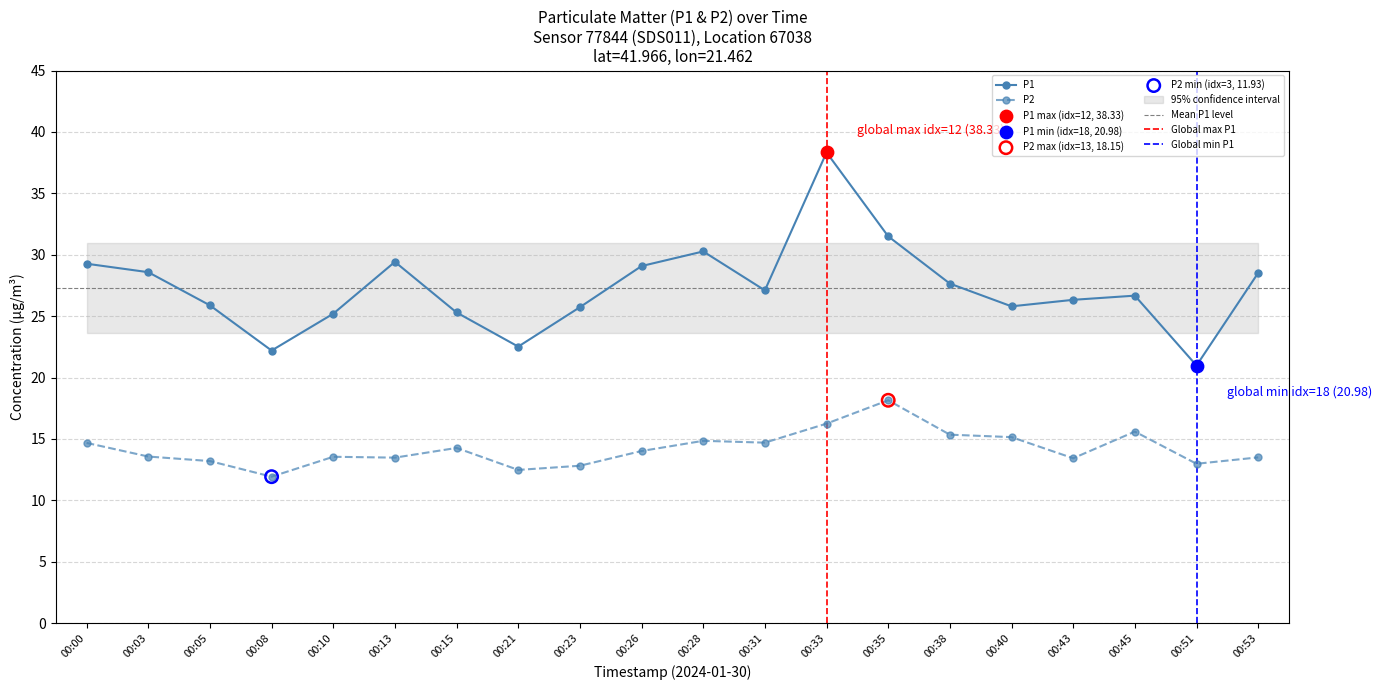

Which series has the largest total across all categories?

P1